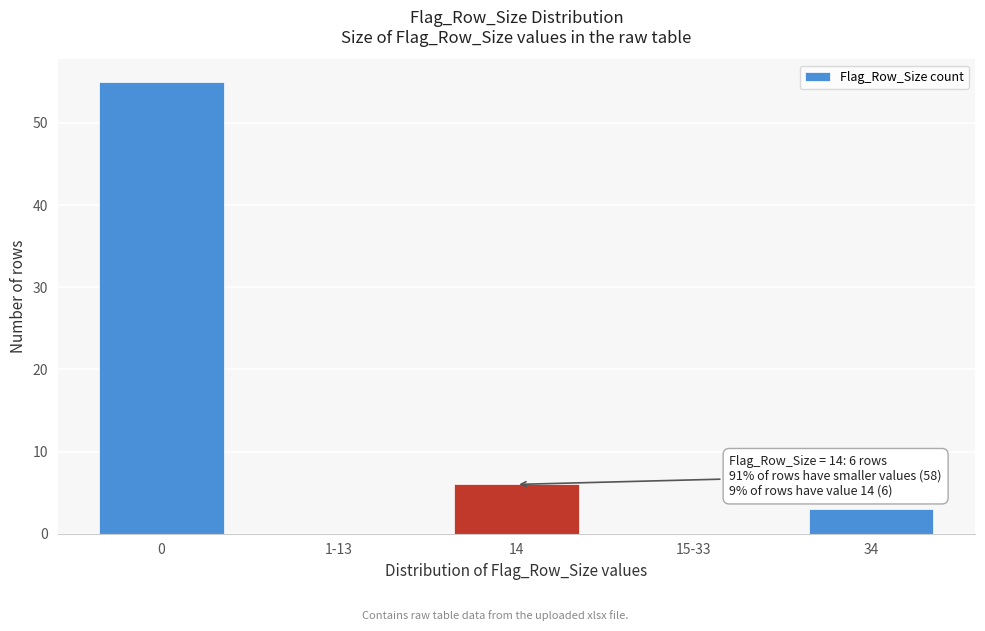

Reading left to right, extract all data points from this chart.

0=55	1-13=0	14=6	15-33=0	34=3